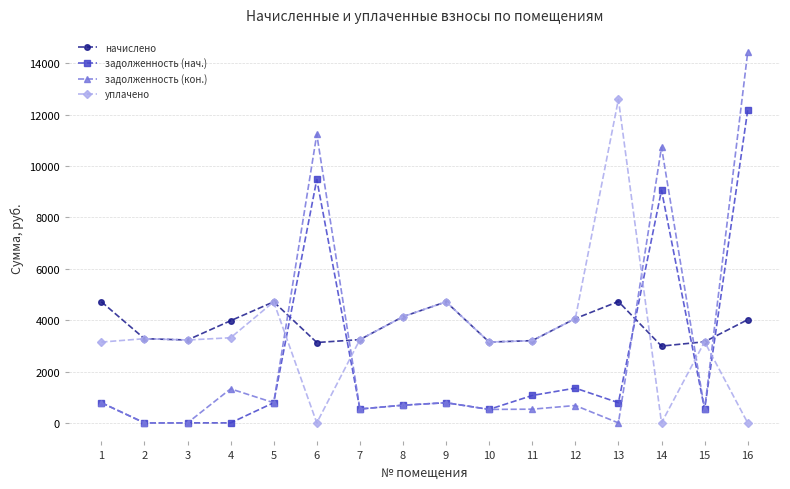

What is the difference between the second highest and minimum values in the начислено series?

1726.3